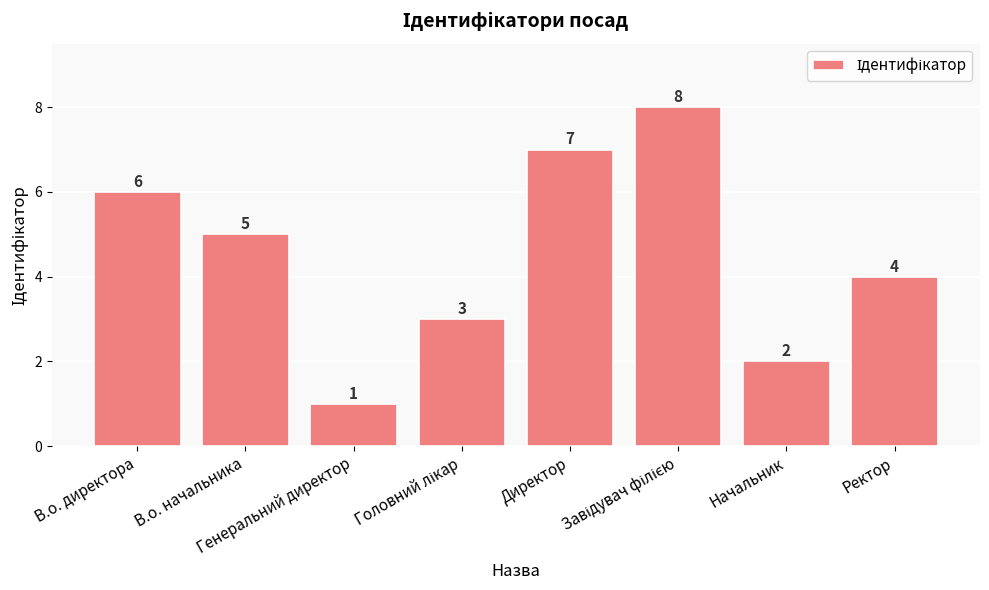

How many data points does each series have?

8